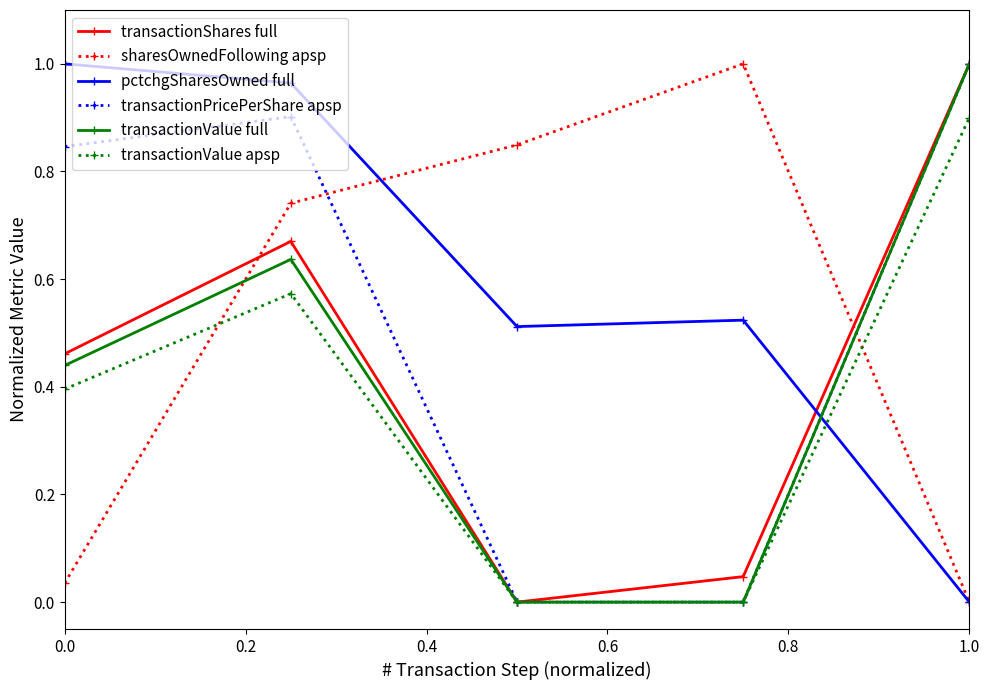

Which series ends up on top after the final intersection of transactionShares full and pctchgSharesOwned full?

transactionShares full